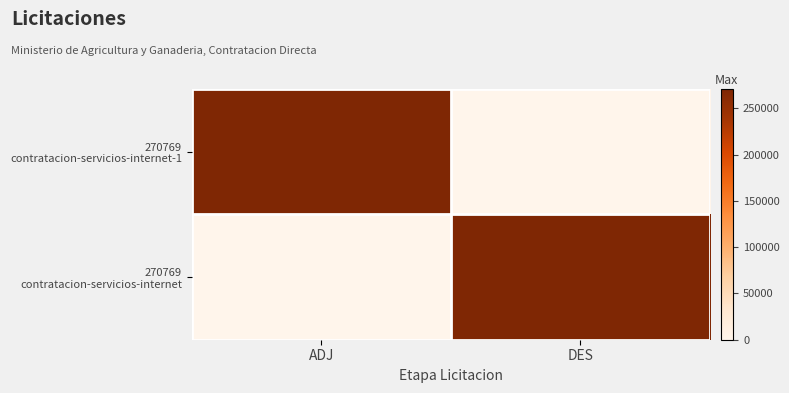

Rank the categories by value from highest to lowest.

DES, ADJ